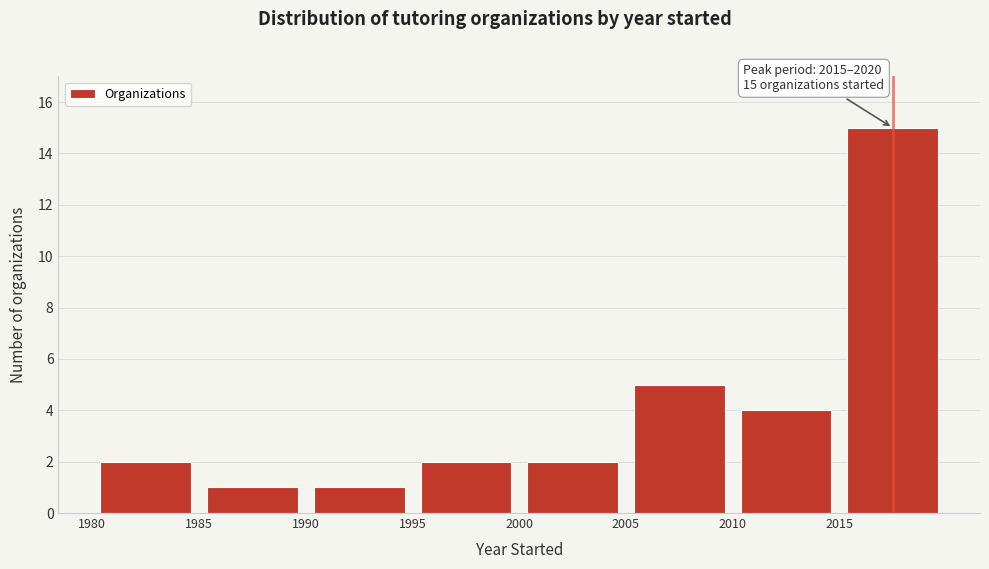

Which range on the x-axis has the tallest bar?

2015 to 2020